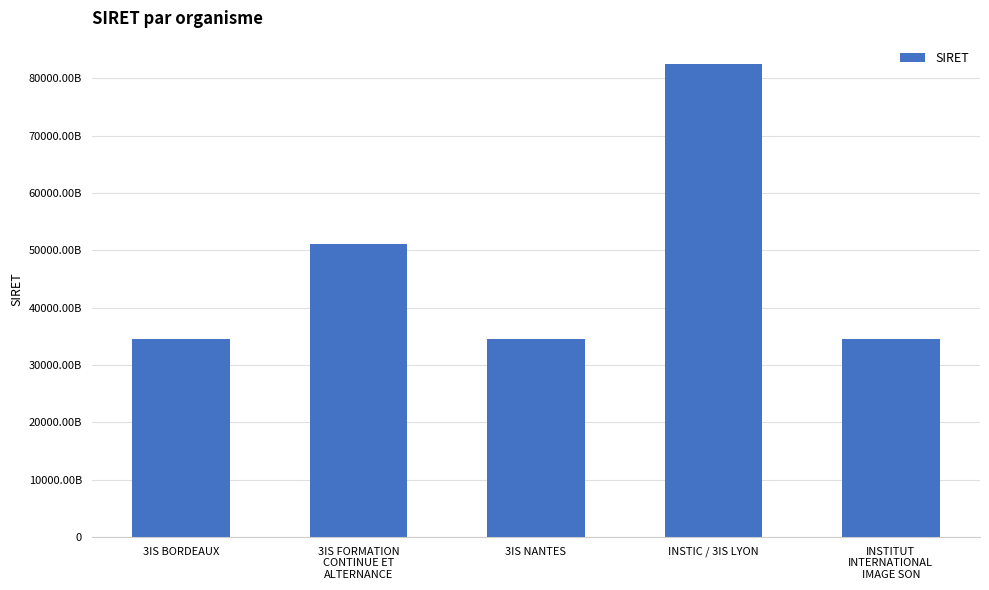

True or false: the data shows 19149097671288 at 3IS NANTES.

False